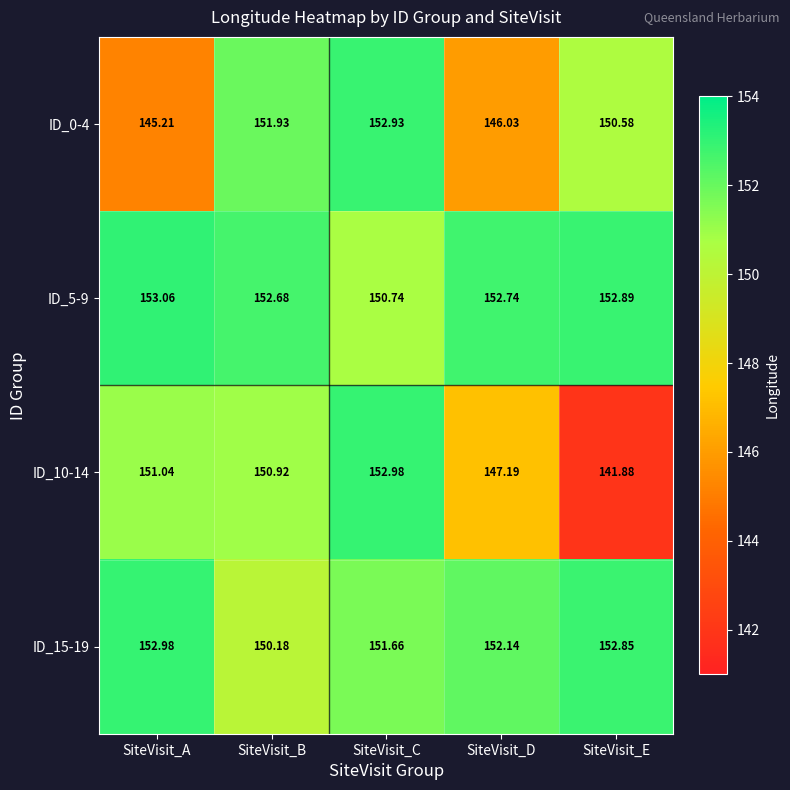

Where does the ID_15-19 series first go above 152?

SiteVisit_A